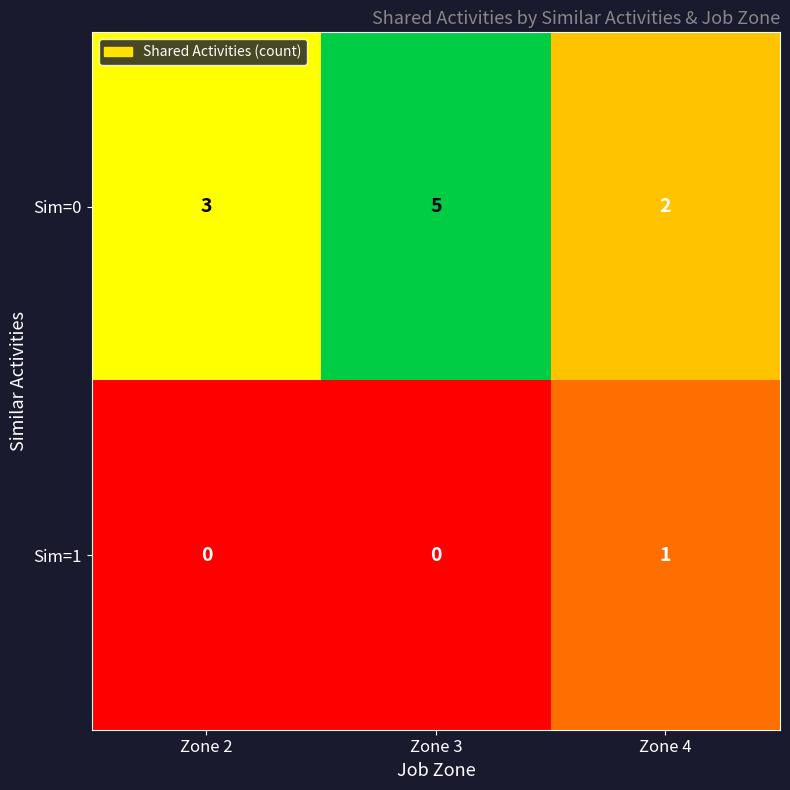

What is the total value across all series at Zone 4?

3